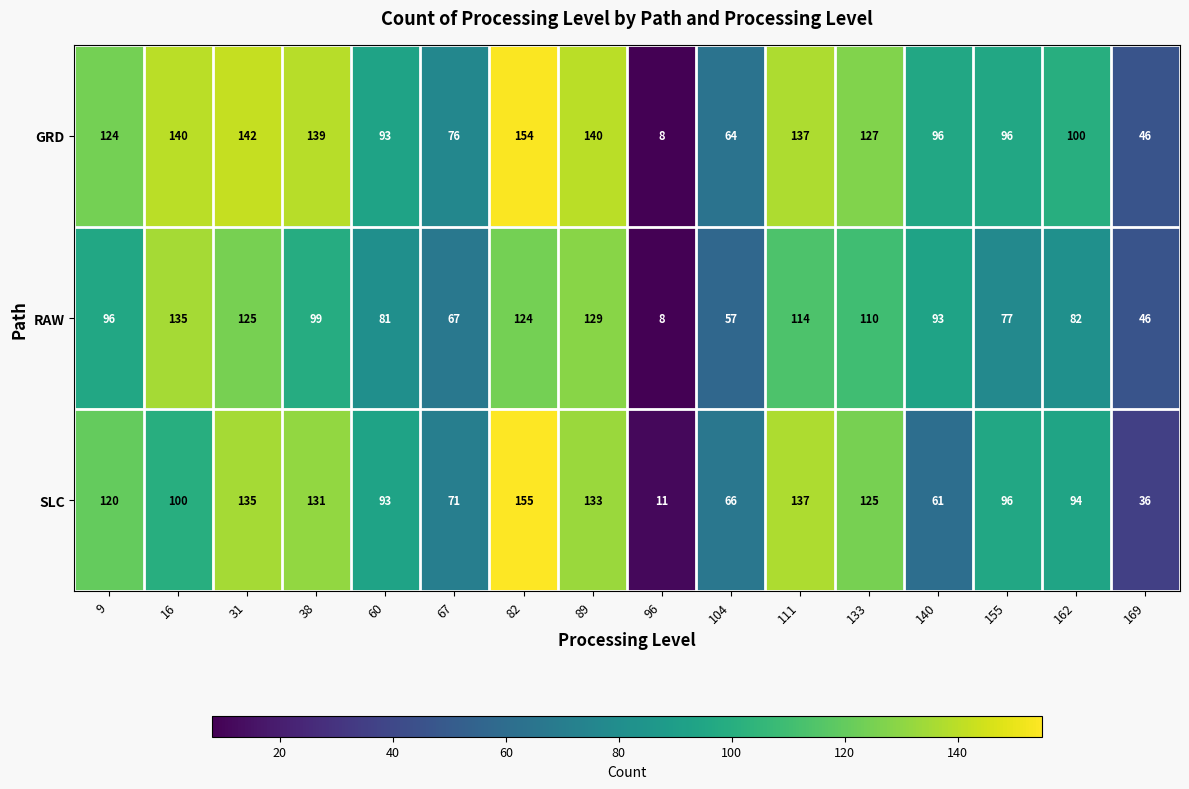

True or false: RAW has a value of 171 at 89.

False